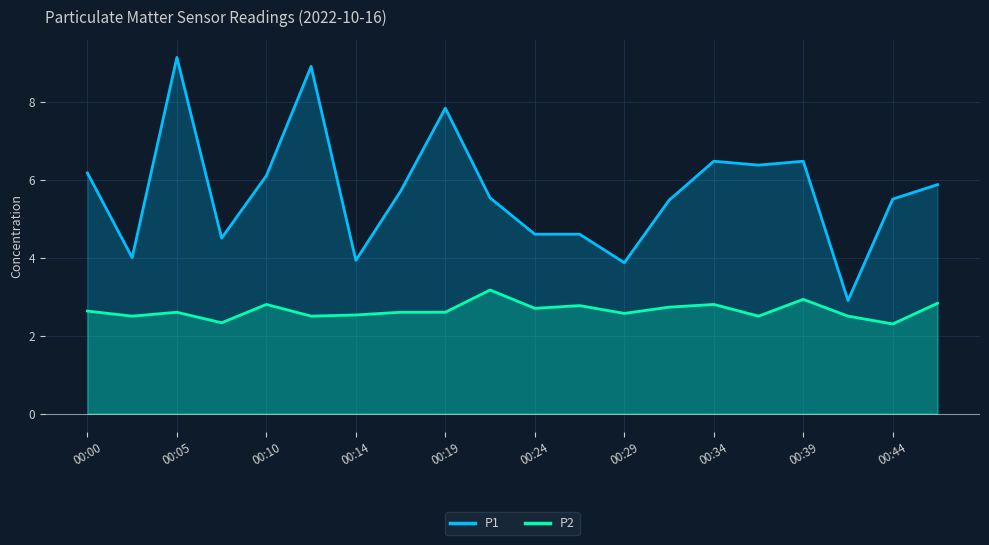

Which series has the largest range (max minus min)?

P1